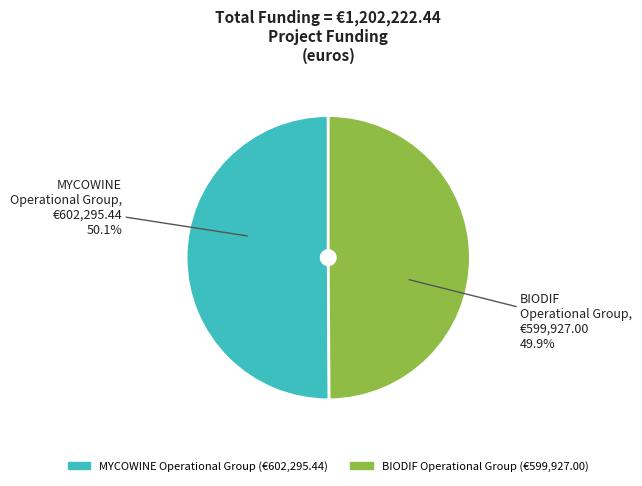

To the nearest percent, what is the average slice percentage?

50%